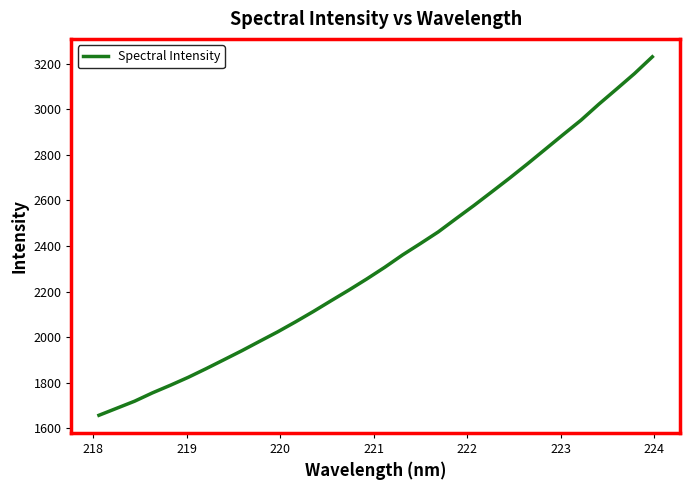

What is the difference between the maximum and minimum values?

1573.5